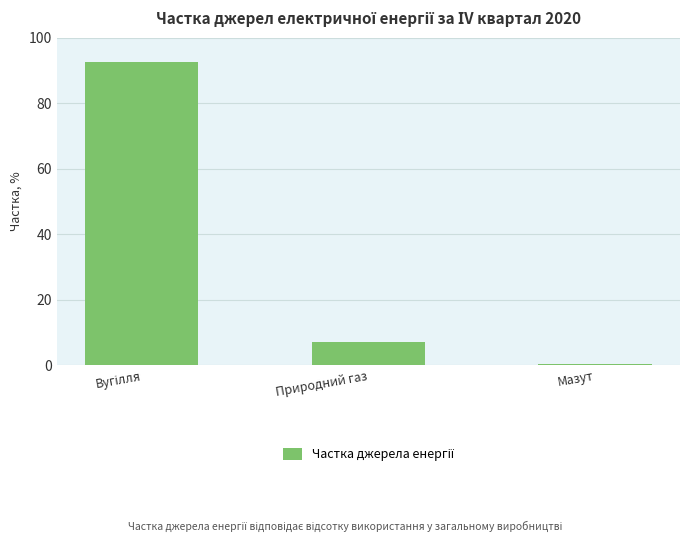

Are the bars grouped side by side (vs. stacked)?

No